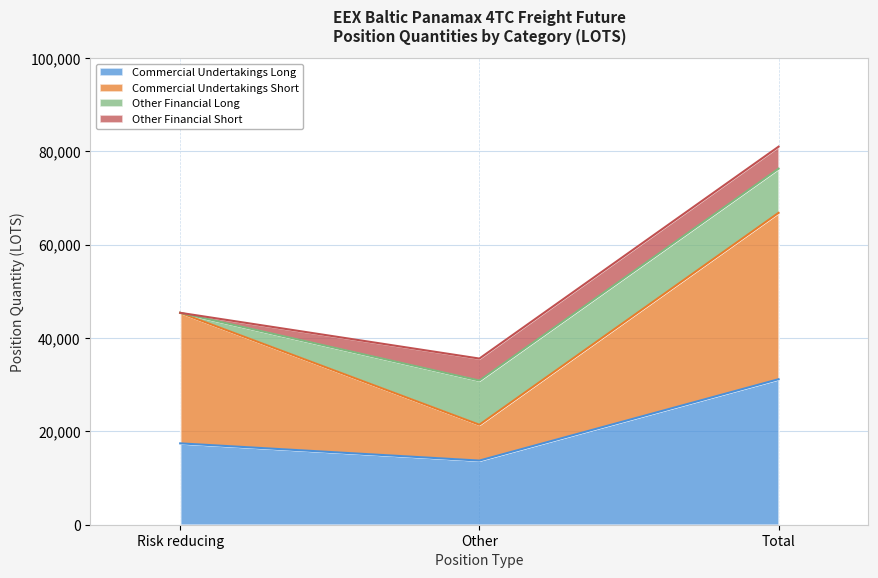

What is the total value across all series at Total?

81005.5